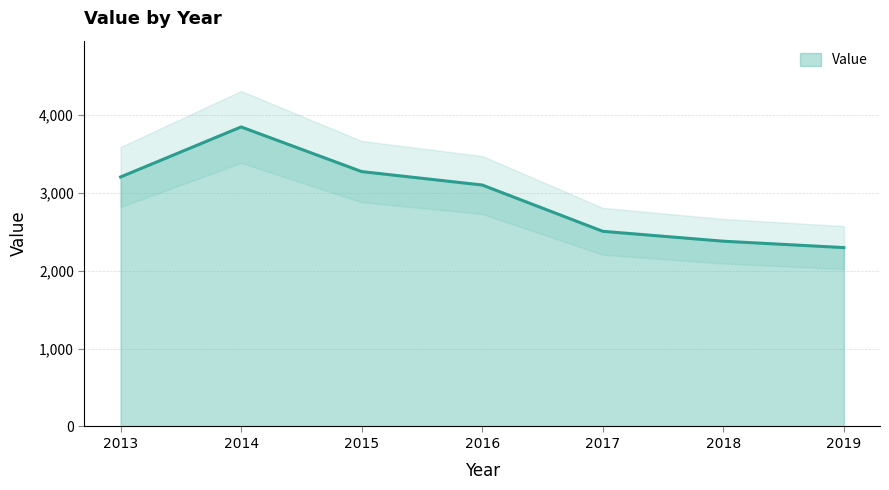

List the labels in order of value, largest first.

2014, 2015, 2013, 2016, 2017, 2018, 2019